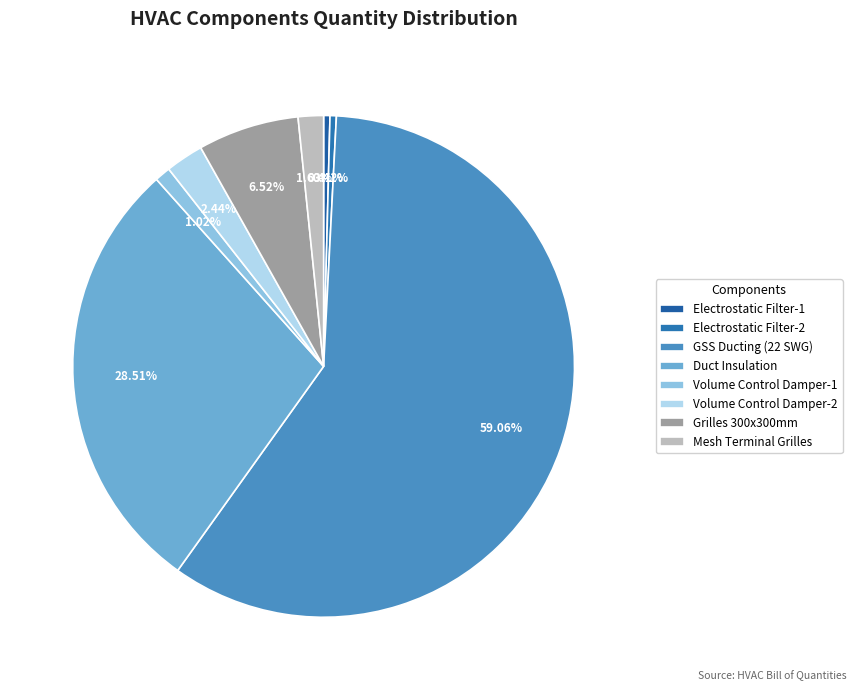

Count the number of slices in the pie.

8